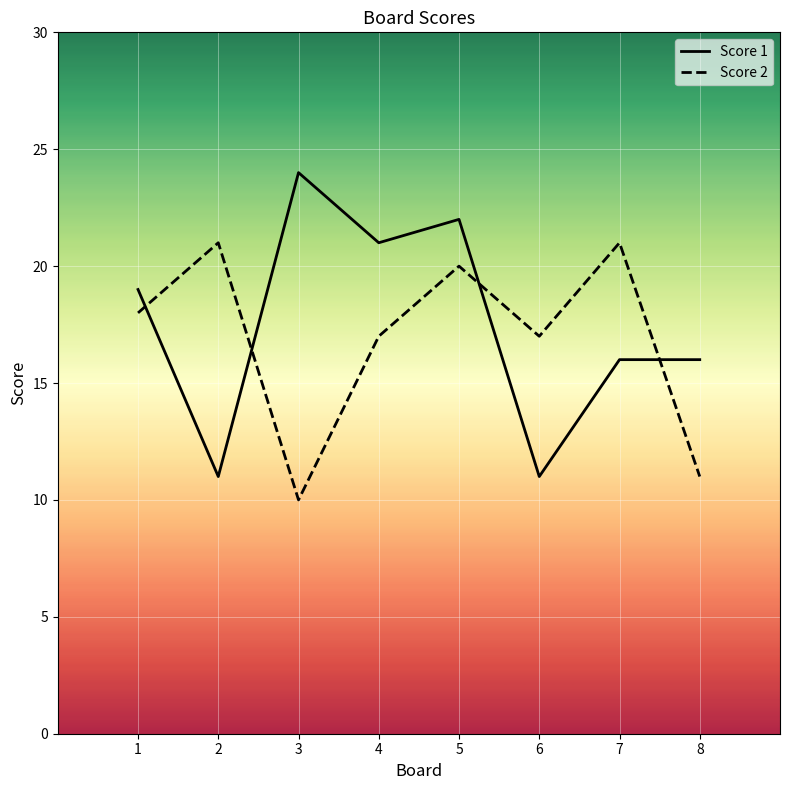

Which series has the largest total across all categories?

Score 1